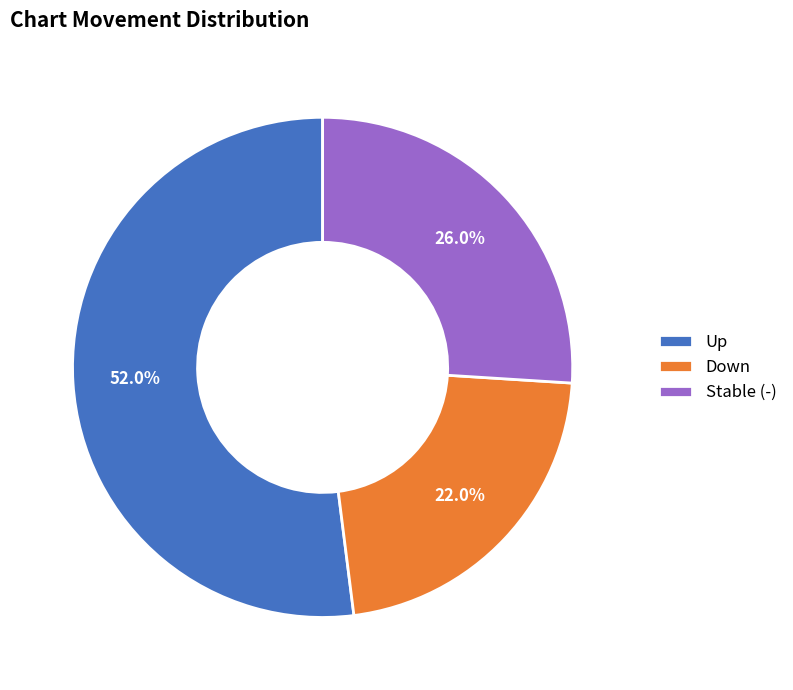

Which slice is the largest?

Up